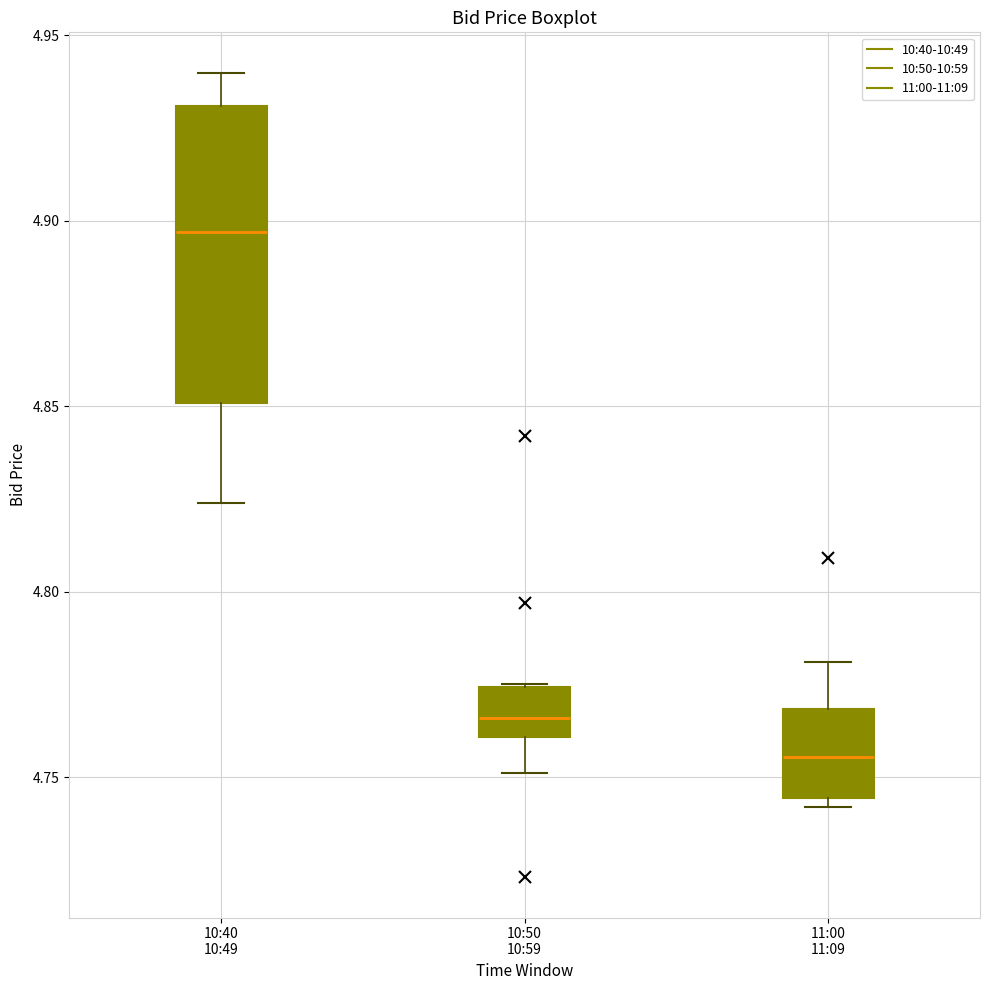

Reading left to right, read every box against the y-axis: the position of its median line, the range the box covers, and the ends of its whiskers. The values are not printed on the chart, so give them approximately, as read against the axis.

10:40 10:49: median 4.895, box 4.850 to 4.930, whiskers 4.825 to 4.940
10:50 10:59: median 4.765, box 4.760 to 4.775, whiskers 4.750 to 4.775
11:00 11:09: median 4.755, box 4.745 to 4.770, whiskers 4.740 to 4.780